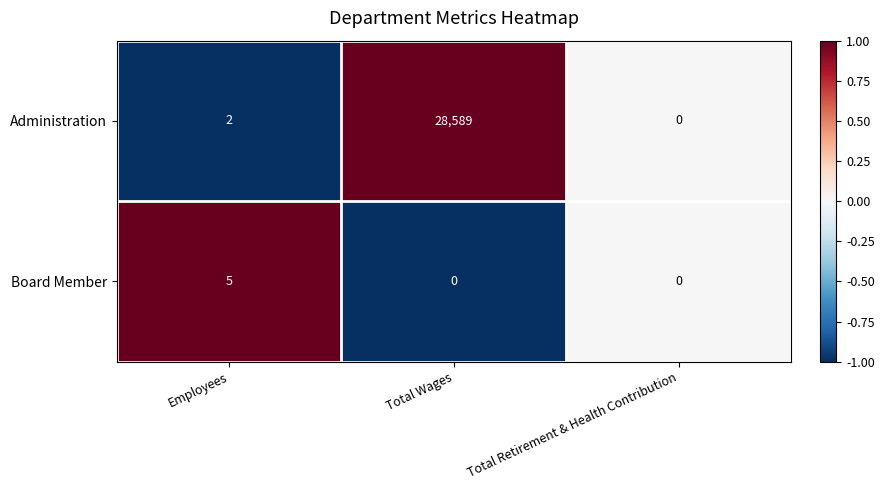

Reading left to right, list all the values displayed in this chart.

Administration: Employees=2	Total Wages=28589	Total Retirement & Health Contribution=0
Board Member: Employees=5	Total Wages=0	Total Retirement & Health Contribution=0